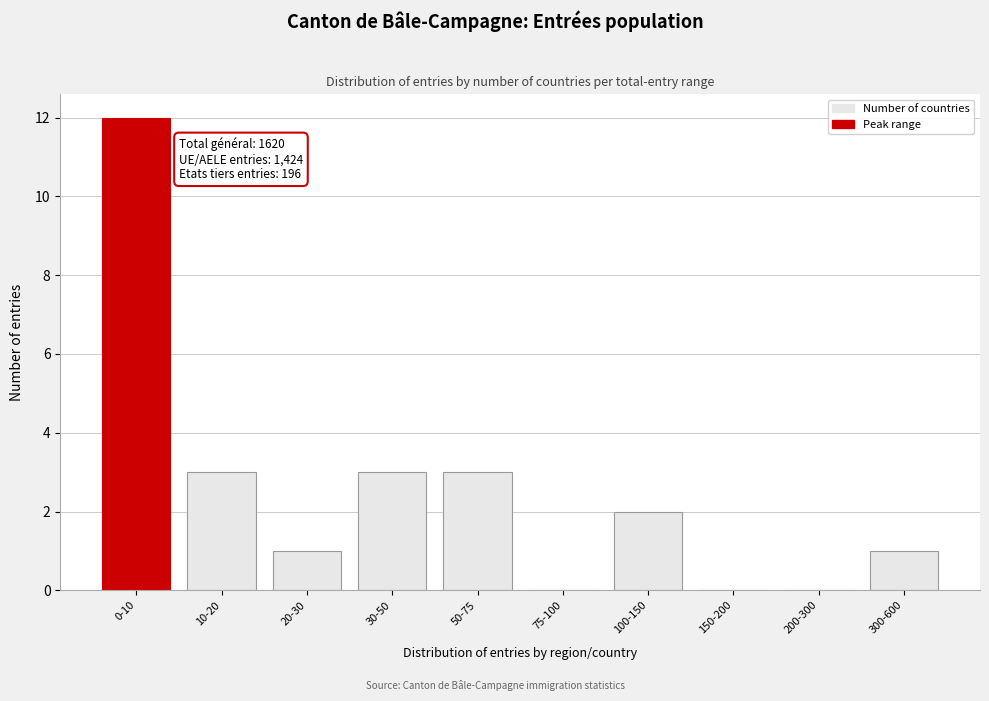

Reading right to left, list all the values displayed in this chart.

300-600=1	200-300=0	150-200=0	100-150=2	75-100=0	50-75=3	30-50=3	20-30=1	10-20=3	0-10=12